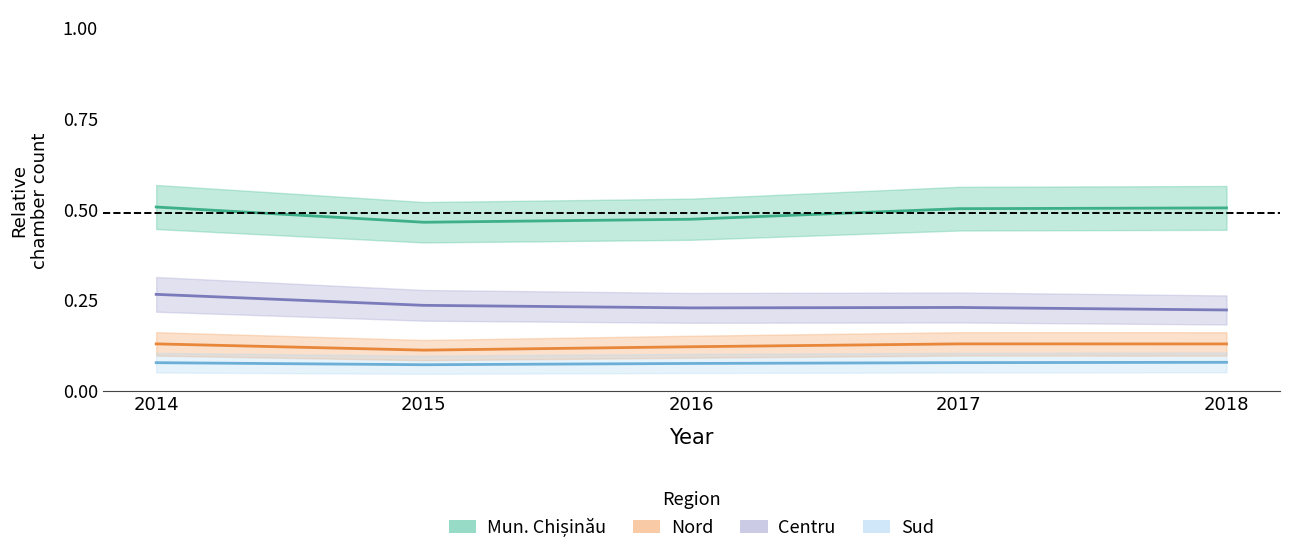

True or false: Nord_rooms and Sud_rooms cross at least once.

False